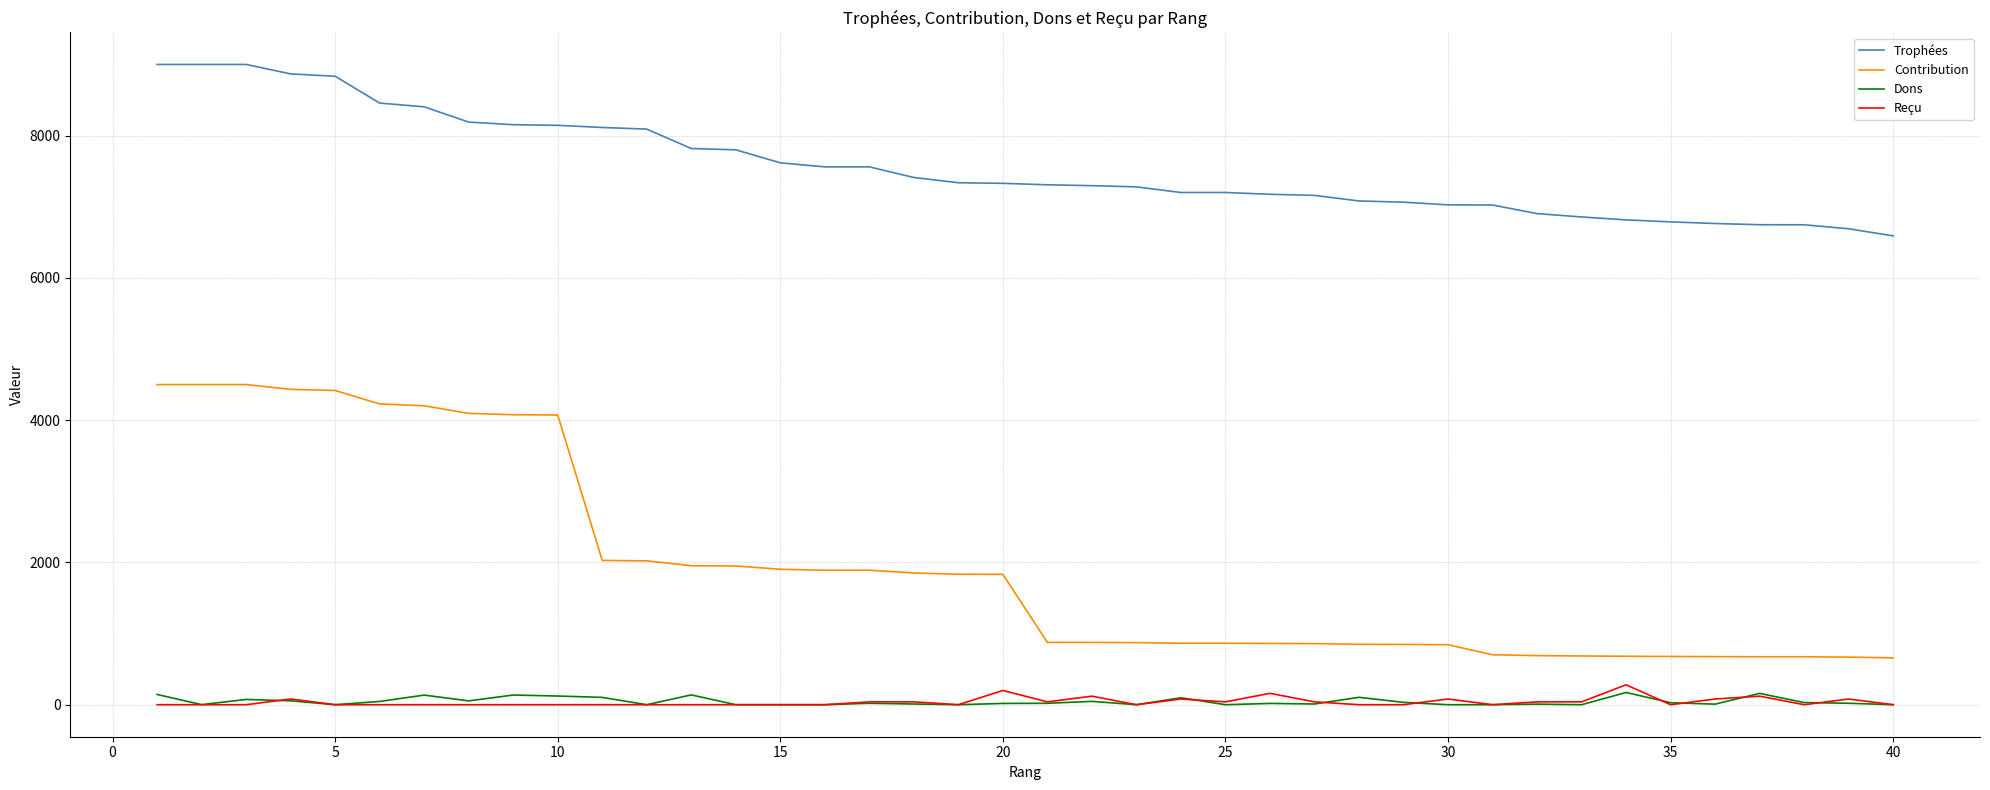

Which series has the largest total across all categories?

Trophées